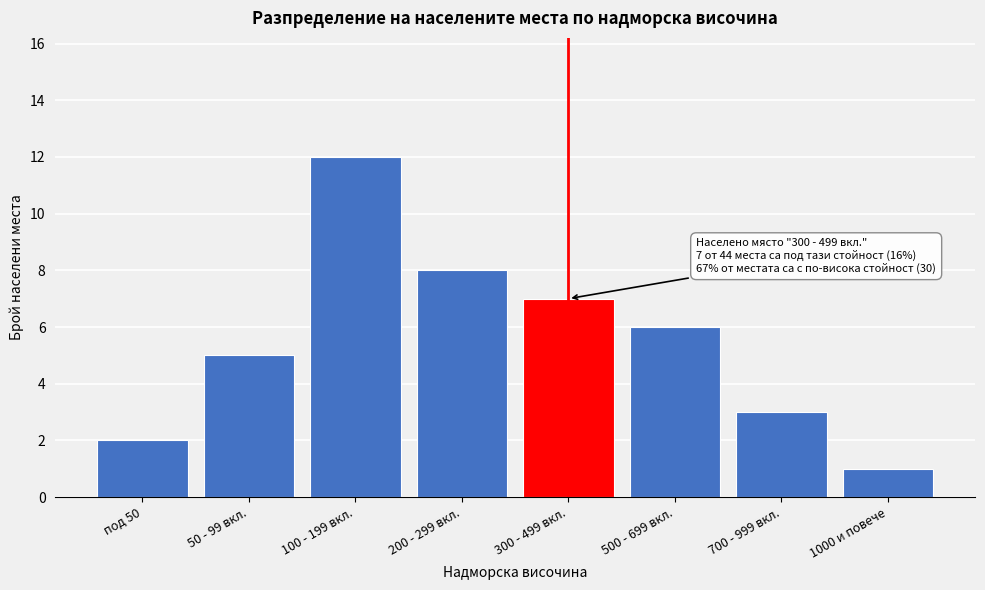

Reading left to right, list all the values displayed in this chart.

под 50=2	50 - 99 вкл.=5	100 - 199 вкл.=12	200 - 299 вкл.=8	300 - 499 вкл.=7	500 - 699 вкл.=6	700 - 999 вкл.=3	1000 и повече=1